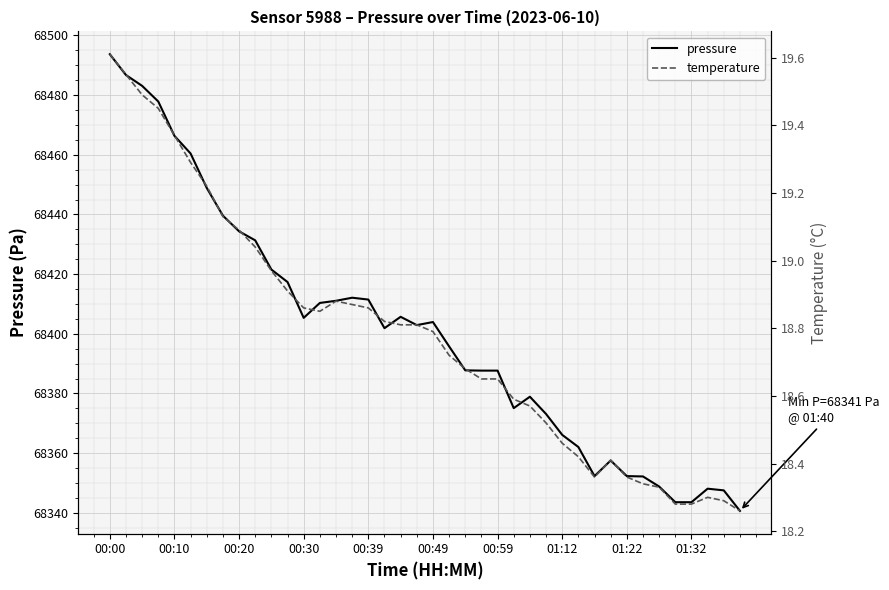

Rank the series by their maximum value, from lowest to highest.

temperature, pressure